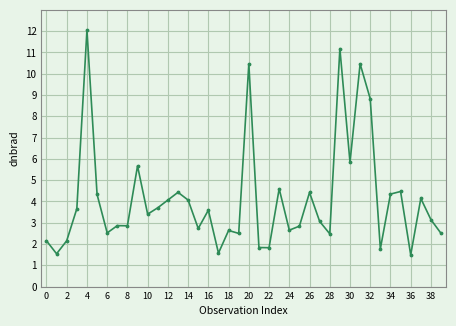

What is the average value?

4.1